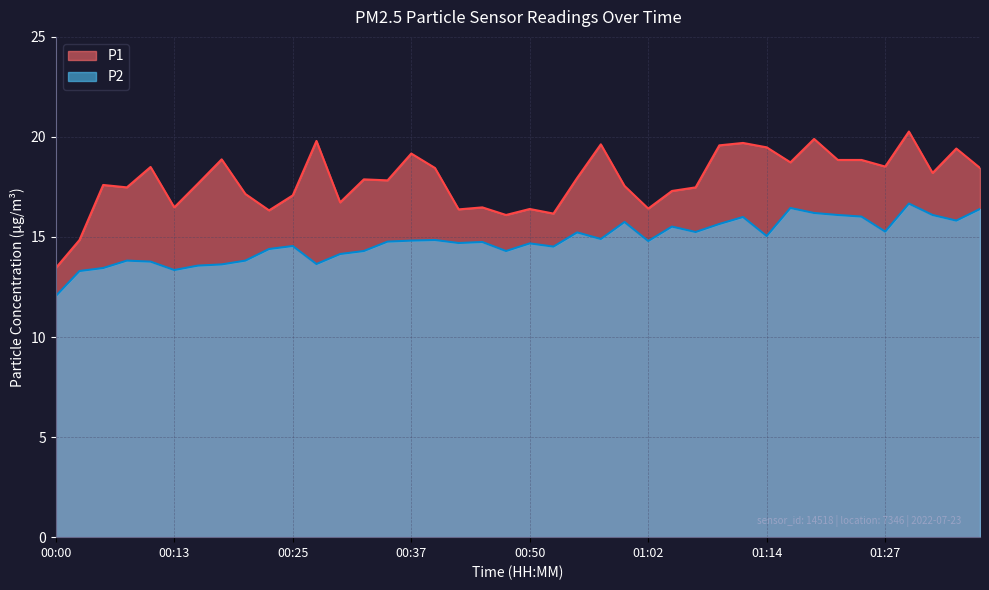

What is the total value across all series at 00:05?

31.1